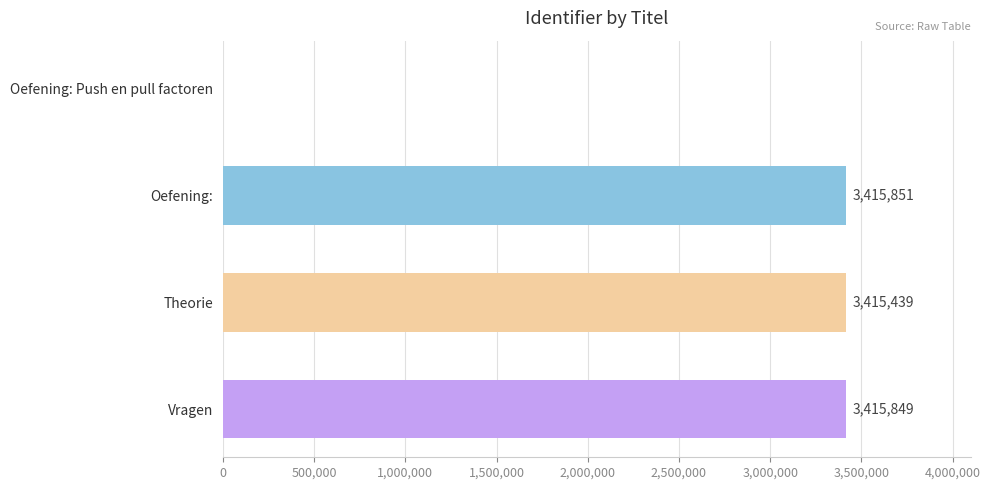

How many categories are shown in the chart?

4